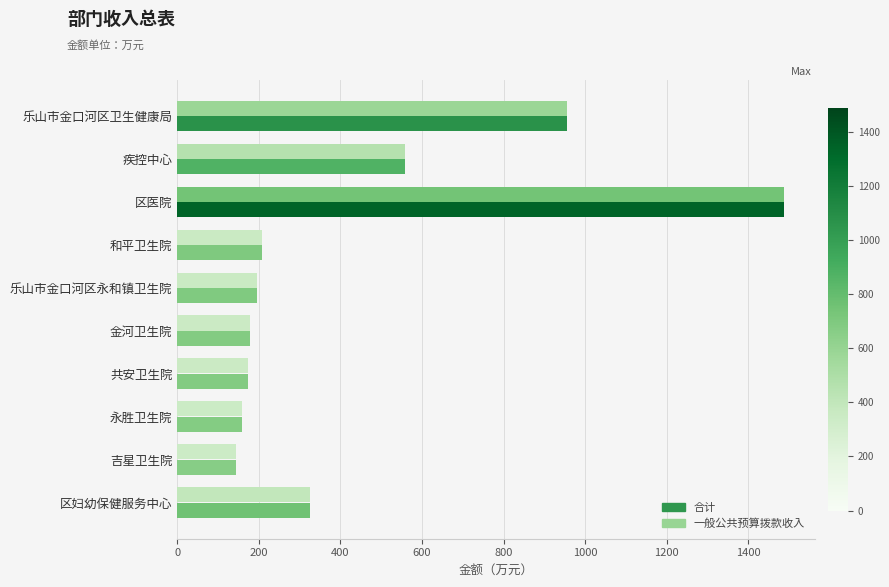

What is the difference between the maximum and minimum values in the 合计 series?

1344.1